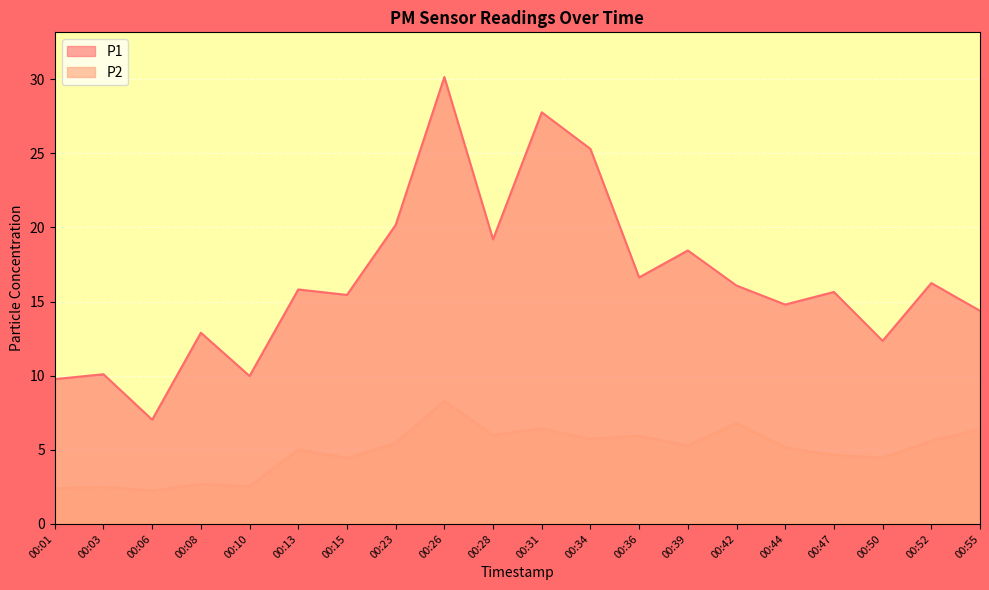

True or false: P1 and P2 cross at least once.

False